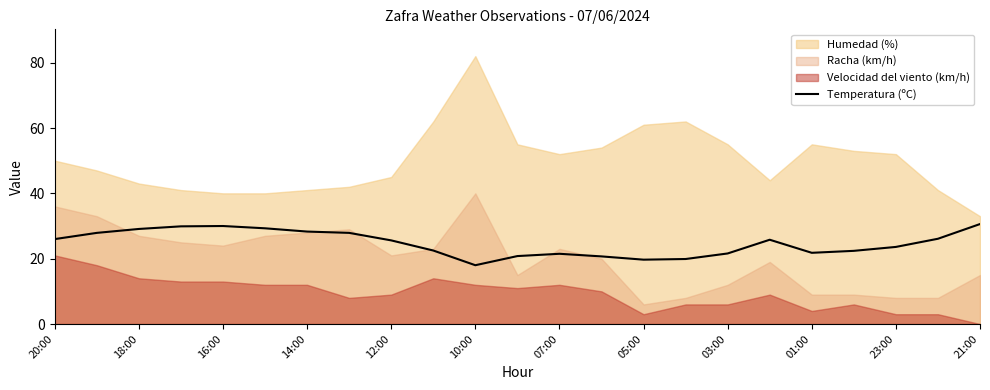

True or false: the data has more than 1 interior local peaks.

True